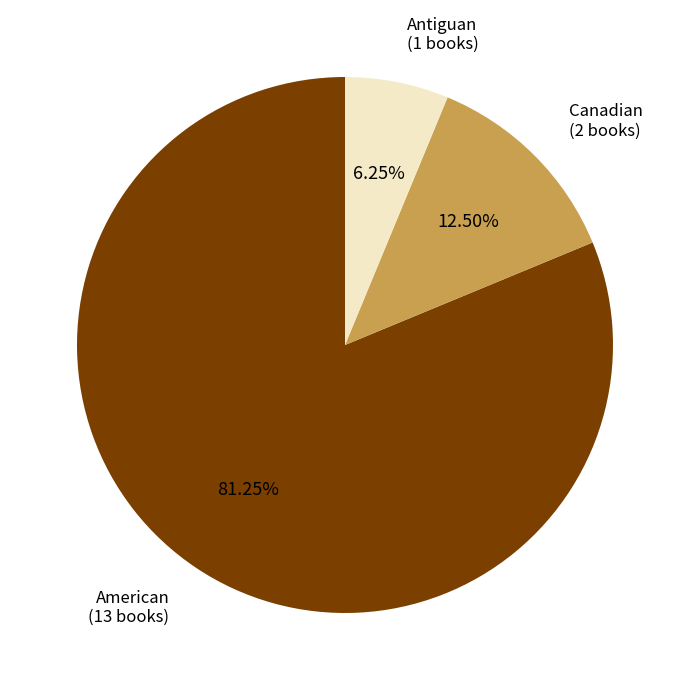

Is there a majority slice in this chart?

Yes